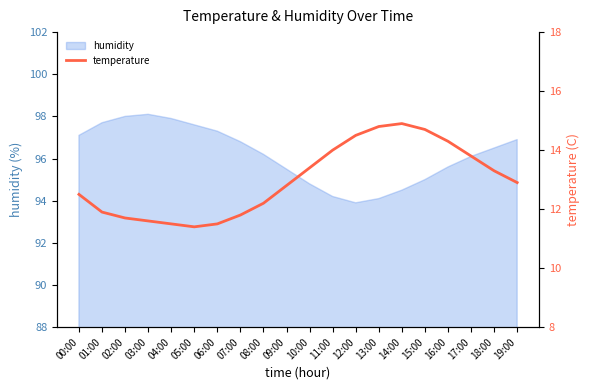

What is the difference between the maximum and minimum values?

3.5